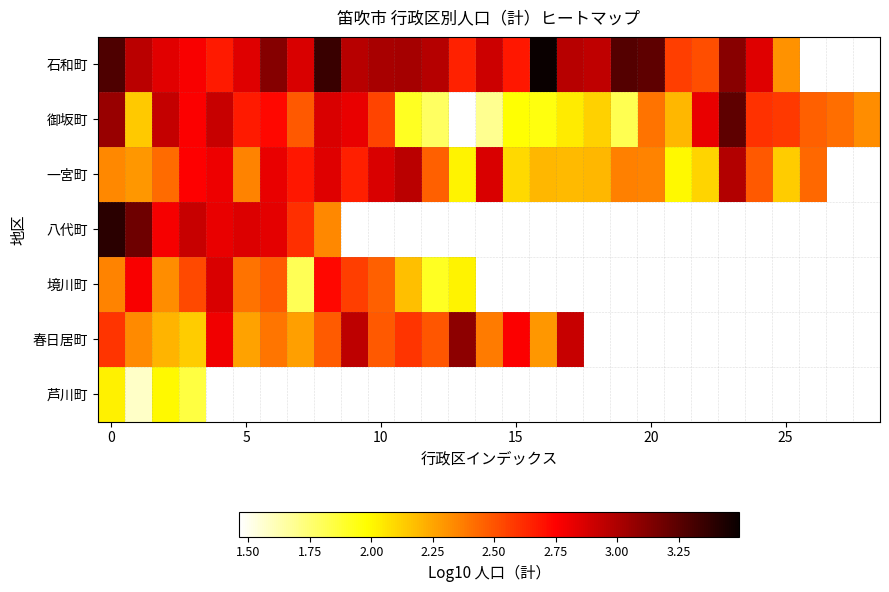

What is the difference between the highest and lowest values at 23?

0.3